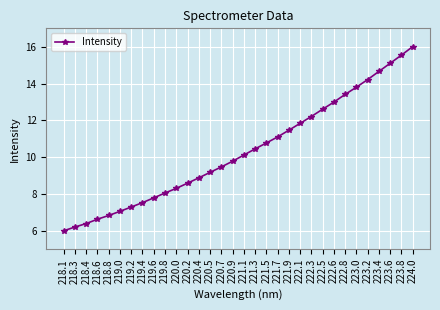

At which label is the value closest to 11?

221.7